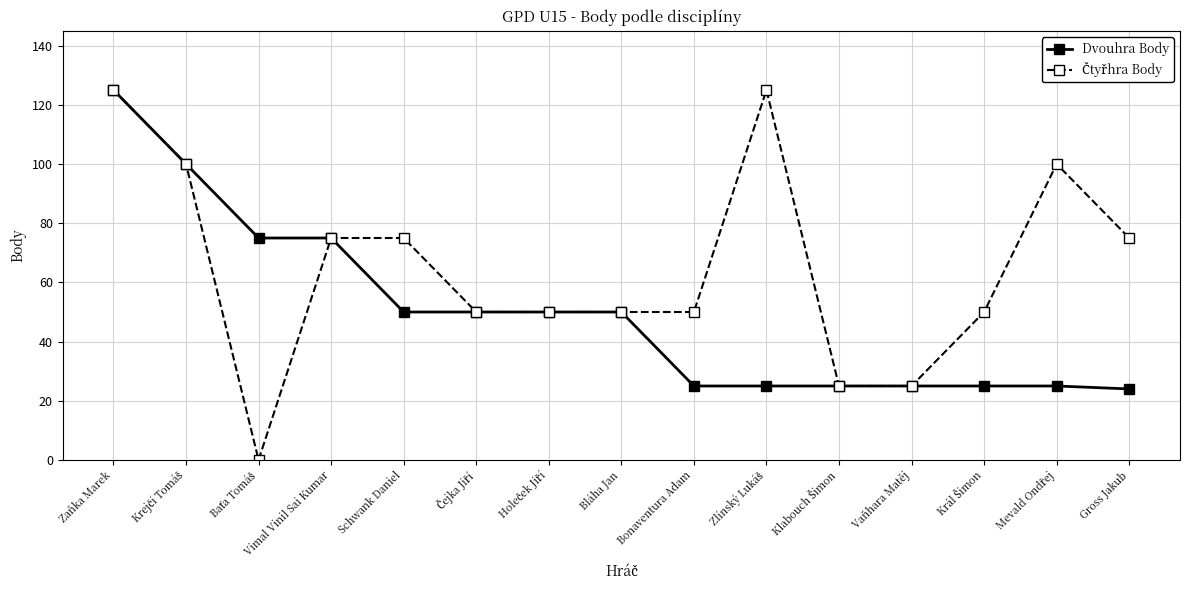

What is the total value across all series at Gross Jakub?

99